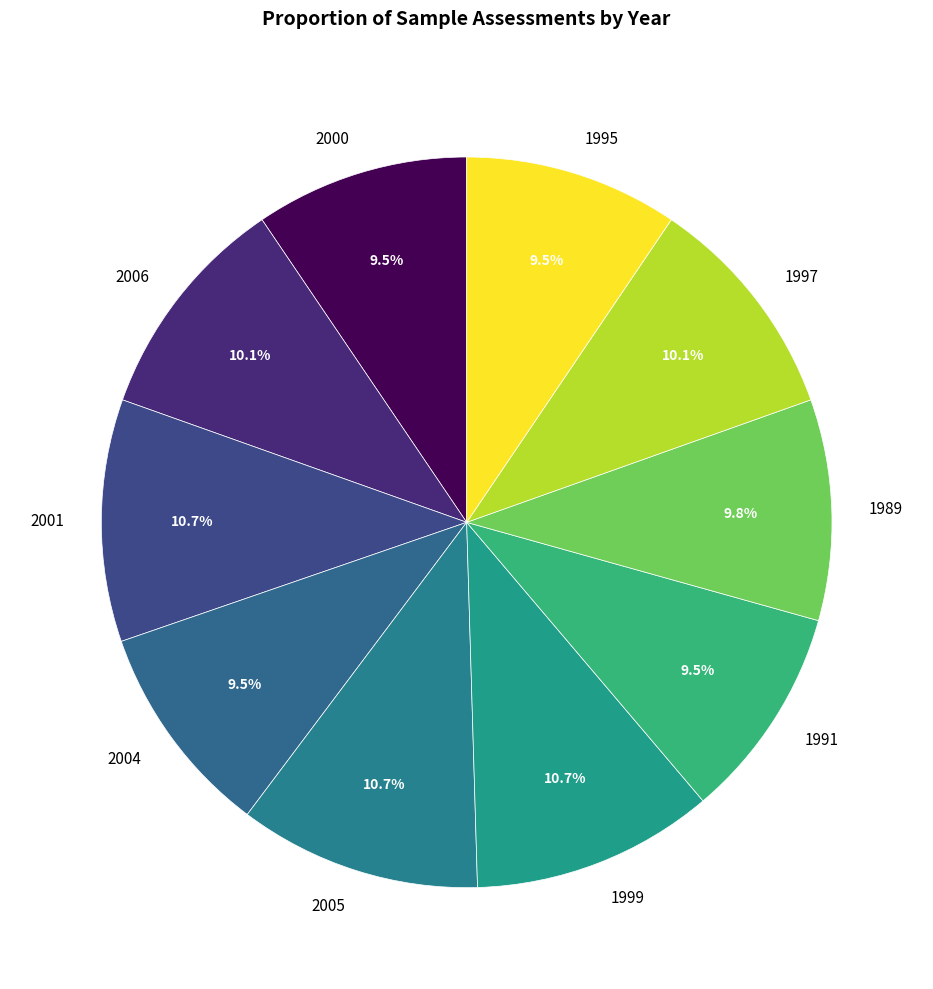

The 1989 slice represents 10% of the pie. True or false?

True